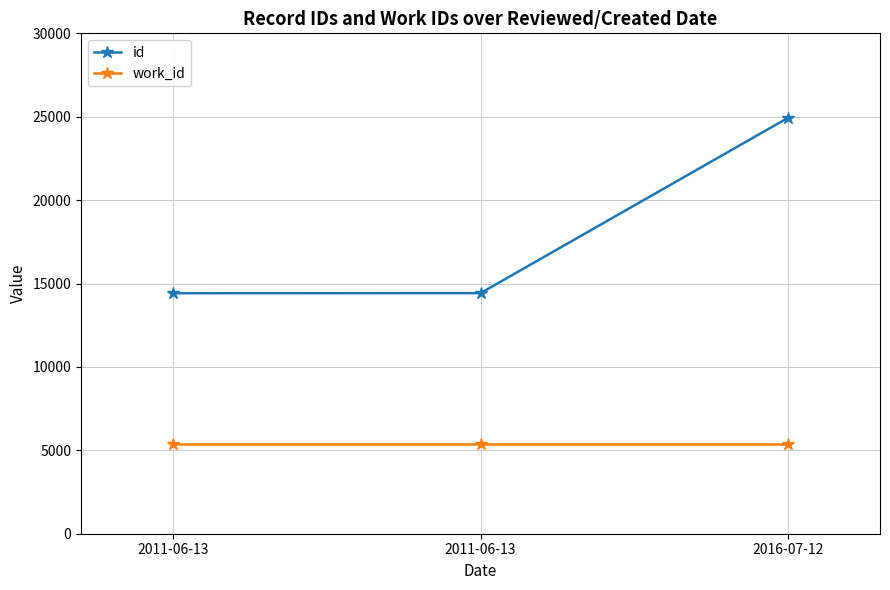

What is the value of the id point at the 3rd from the left?

24929